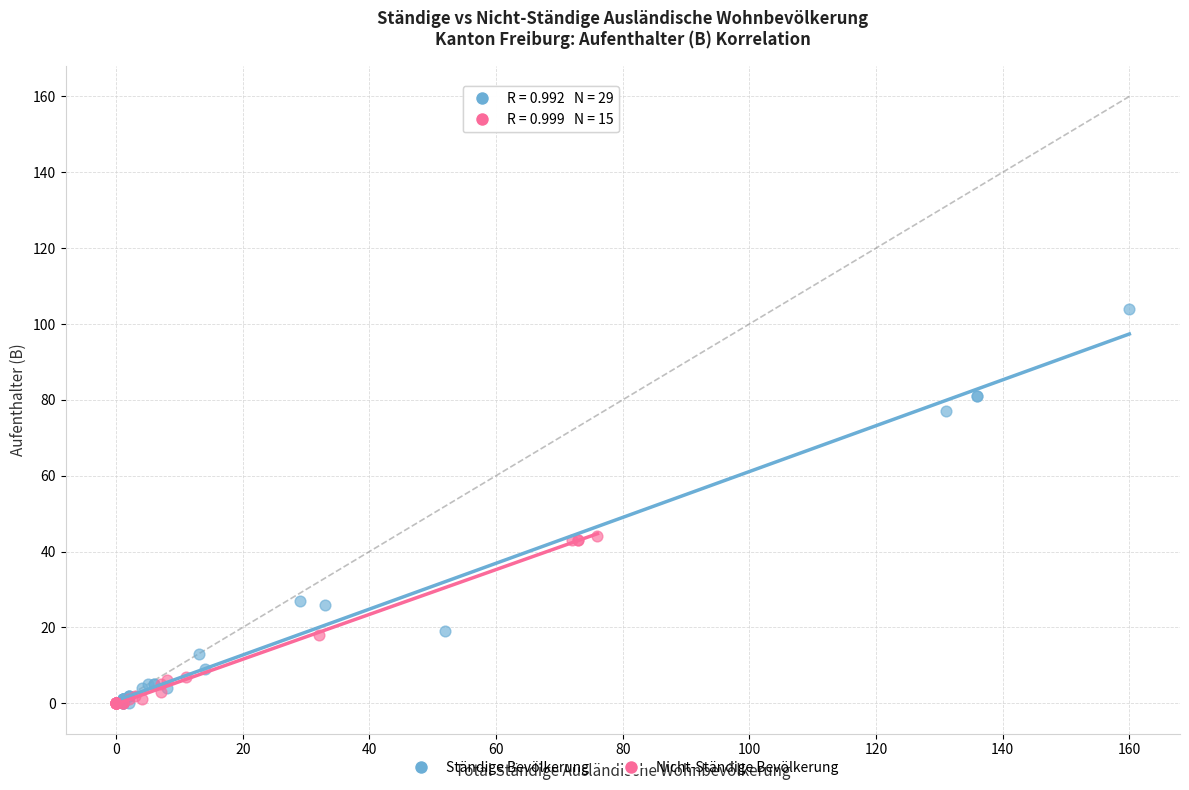

Which series has the widest spread of Y values?

Ständige Bevölkerung